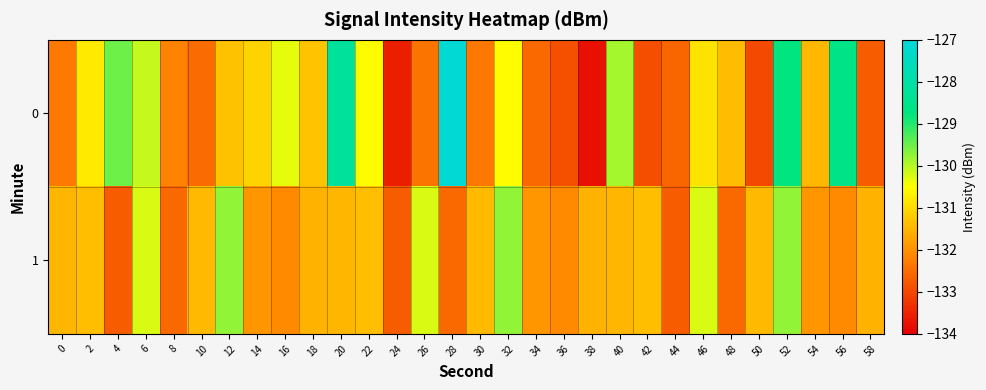

Reading right to left, transcribe all the data shown in this chart.

0: 58=-132.7	56=-128.6	54=-131.5	52=-128.8	50=-133.0	48=-131.4	46=-130.9	44=-132.6	42=-132.9	40=-129.9	38=-133.8	36=-132.9	34=-132.6	32=-130.5	30=-132.3	28=-127.1	26=-132.4	24=-133.6	22=-130.6	20=-128.2	18=-131.3	16=-130.3	14=-131.1	12=-131.3	10=-132.5	8=-132.2	6=-130.1	4=-129.5	2=-130.8	0=-132.3
1: 58=-131.5	56=-132.1	54=-131.9	52=-129.8	50=-131.4	48=-132.5	46=-130.2	44=-132.7	42=-131.4	40=-131.5	38=-131.5	36=-132.1	34=-131.9	32=-129.8	30=-131.4	28=-132.5	26=-130.2	24=-132.7	22=-131.4	20=-131.5	18=-131.5	16=-132.1	14=-131.9	12=-129.8	10=-131.4	8=-132.5	6=-130.2	4=-132.7	2=-131.4	0=-131.5